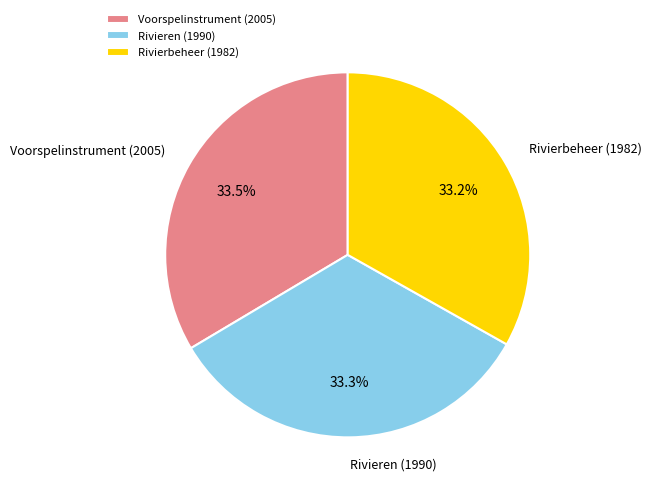

What is the ratio of the value at Voorspelinstrument (2005) to the value at Rivieren (1990)?

1.0